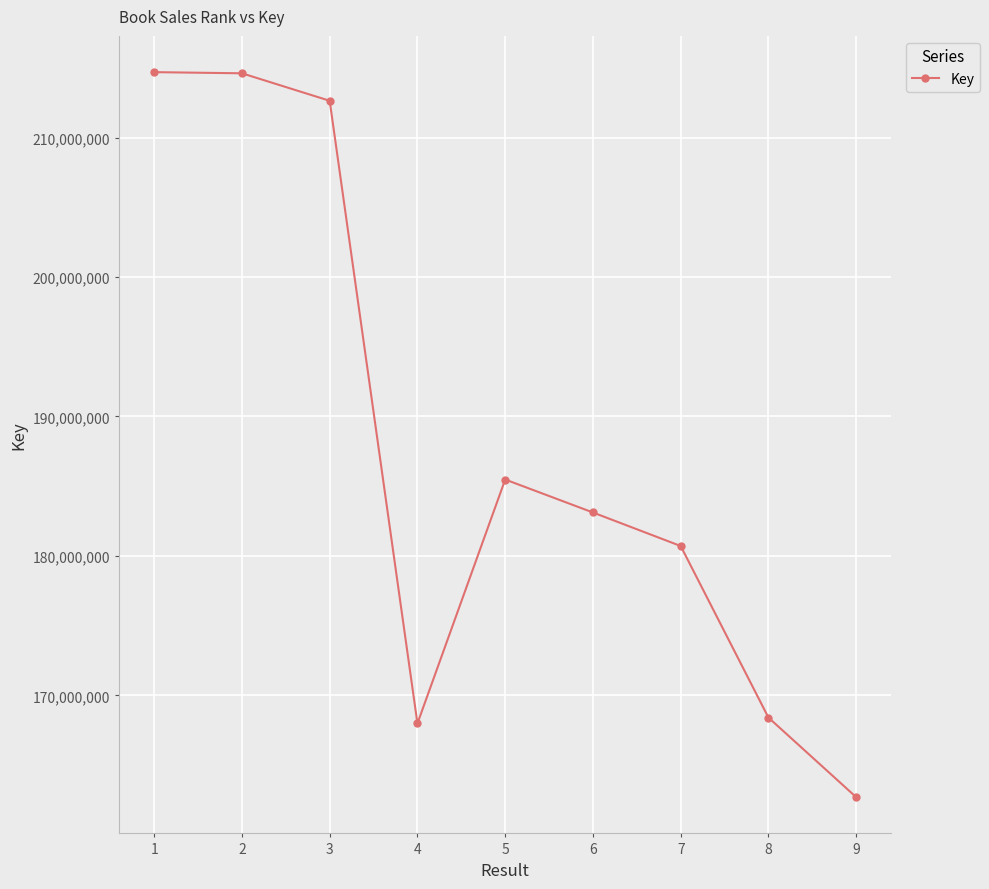

What is the maximum value shown in the chart?

214691733